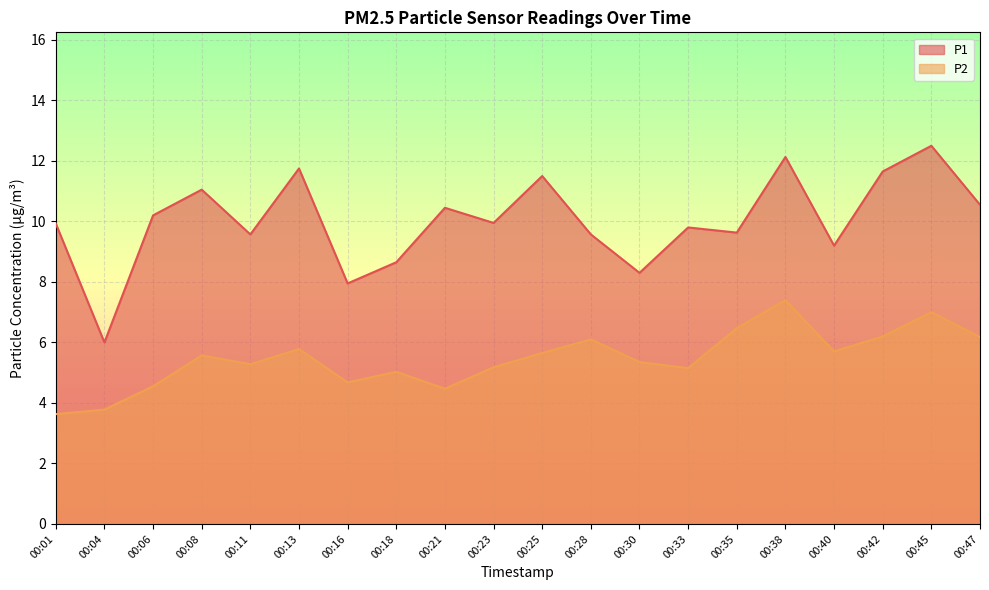

How many data points does each series have?

20